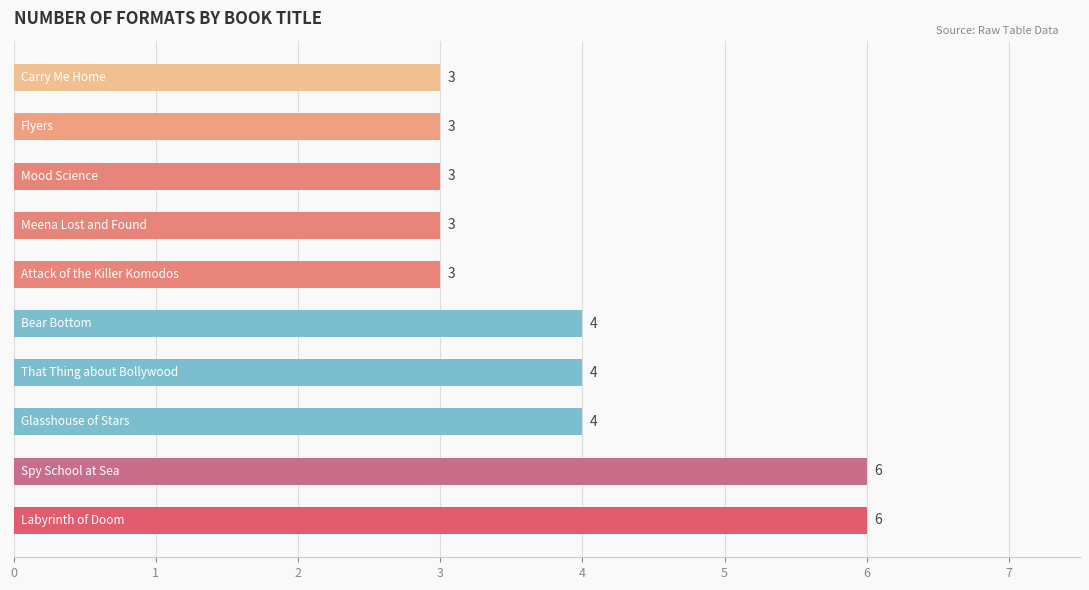

What is the minimum value shown in the chart?

3